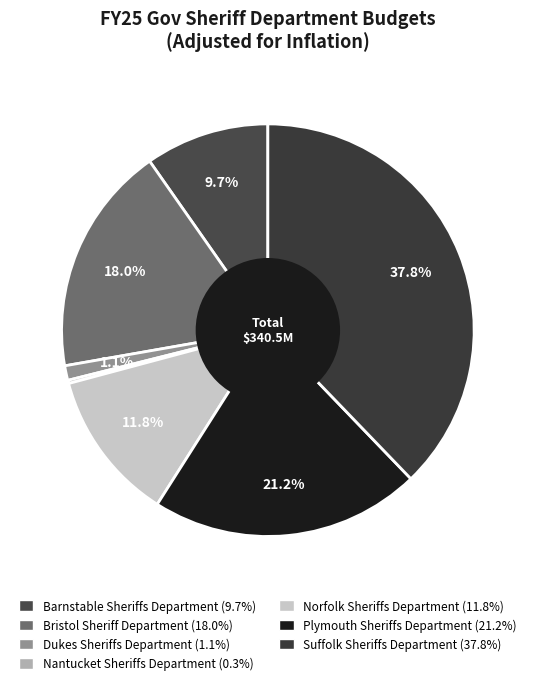

Rank the categories by value from lowest to highest.

Nantucket Sheriffs Department, Dukes Sheriffs Department, Barnstable Sheriffs Department, Norfolk Sheriffs Department, Bristol Sheriff Department, Plymouth Sheriffs Department, Suffolk Sheriffs Department